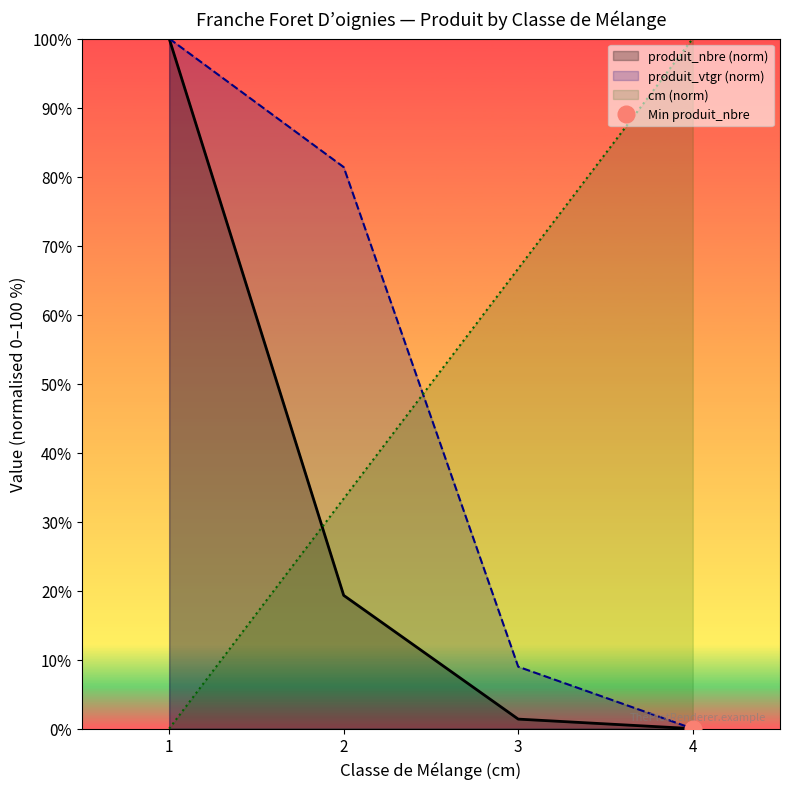

True or false: produit_vtgr has a value of 9.0 at 3.

True